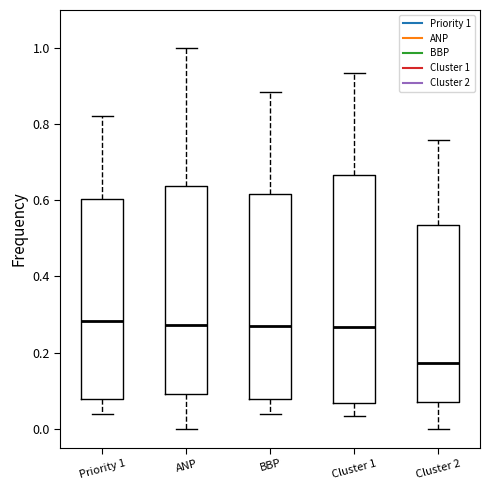

Which box is the tallest, from its lower edge to its upper edge?

Cluster 1